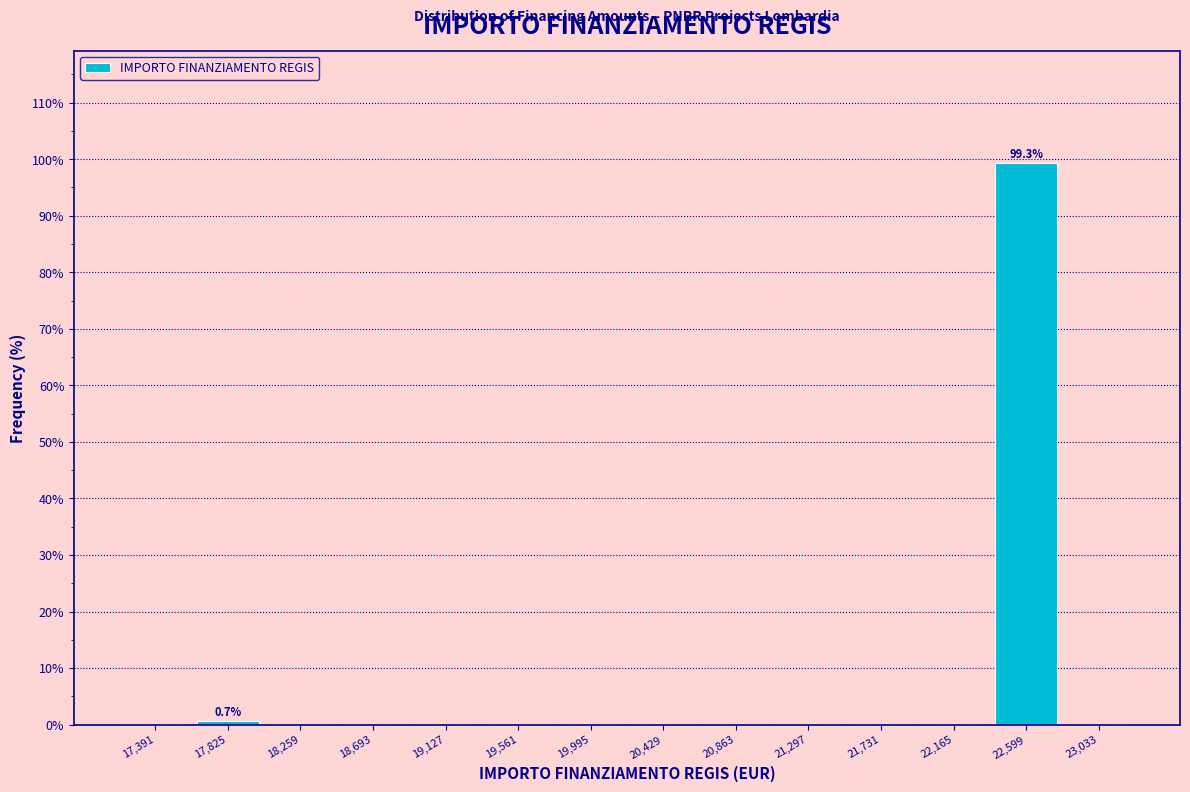

Which range on the x-axis has the tallest bar?

22400 to 22800